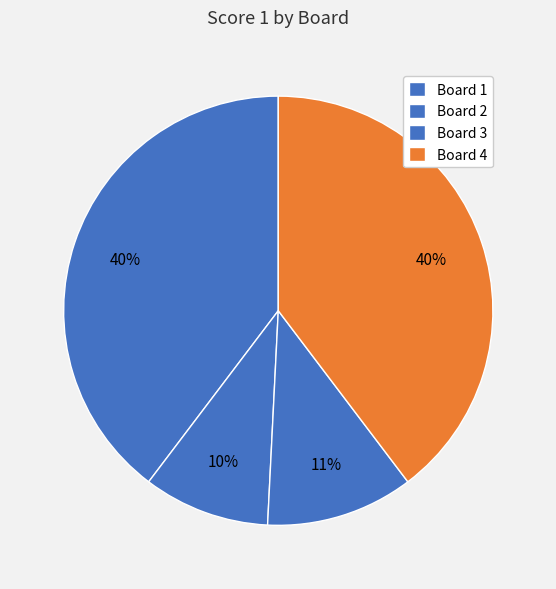

Is it true that Board 4 is 40% of the pie?

True